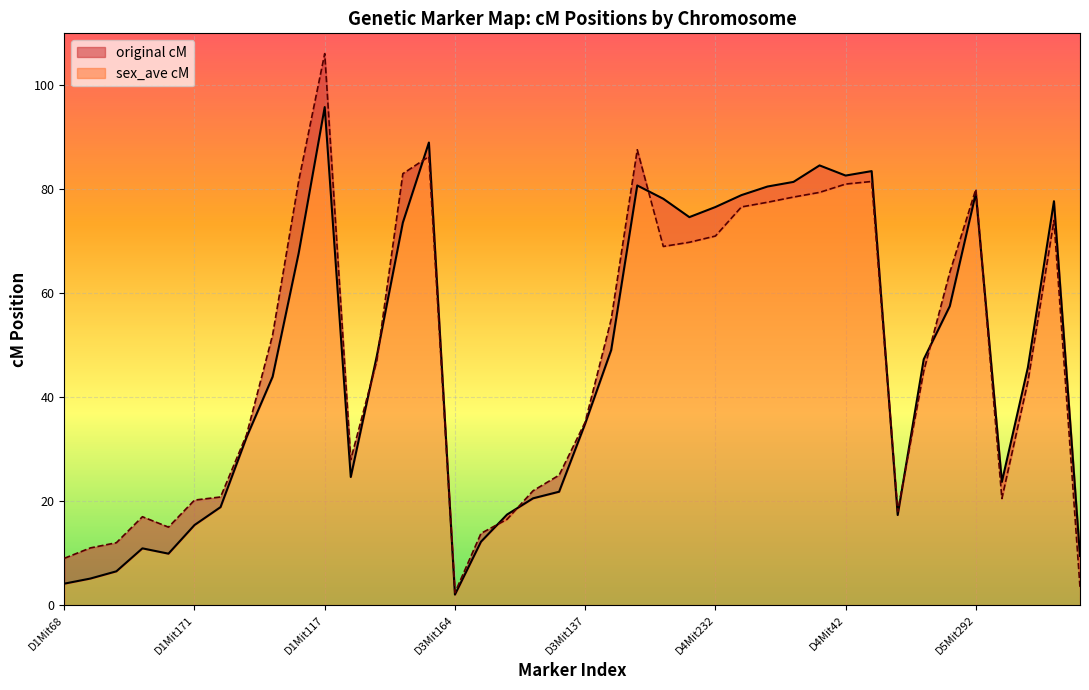

What position from the left is D1Mit267?

10